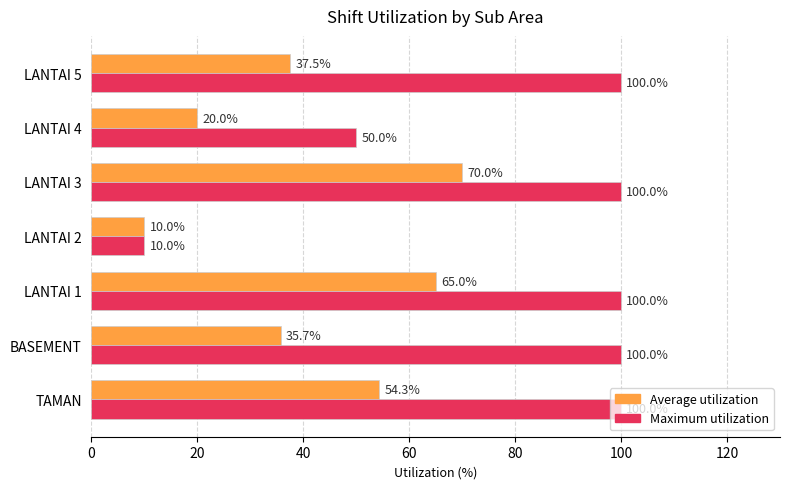

Which series has the largest total across all categories?

Maximum utilization